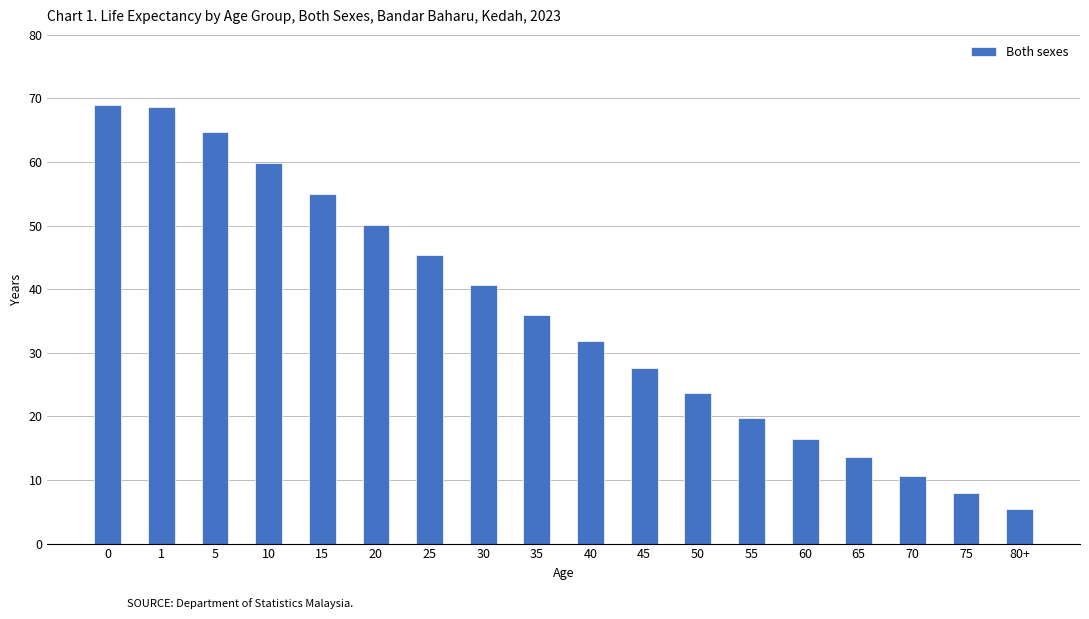

What is the sum of all values?

646.0